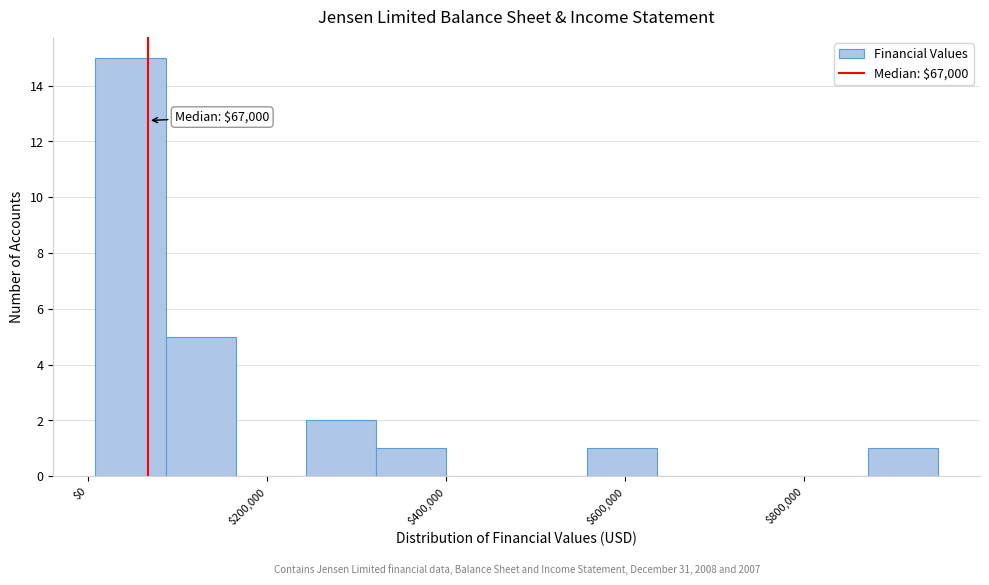

Read against the x-axis, roughly where is the centre of the tallest bar?

40000